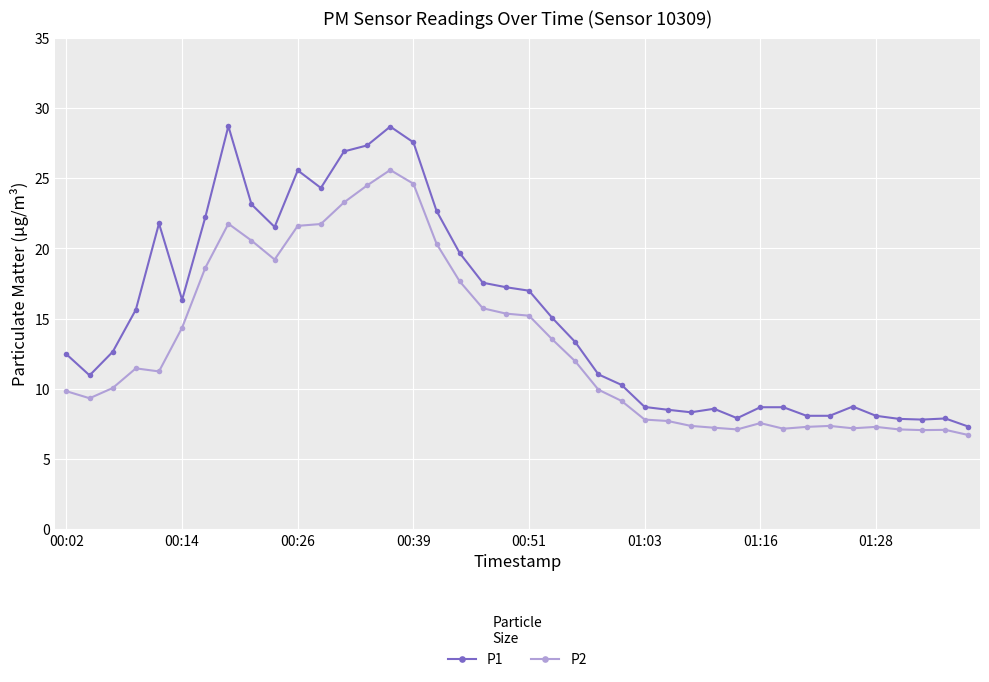

List the series in order of their peak value, lowest first.

P2, P1